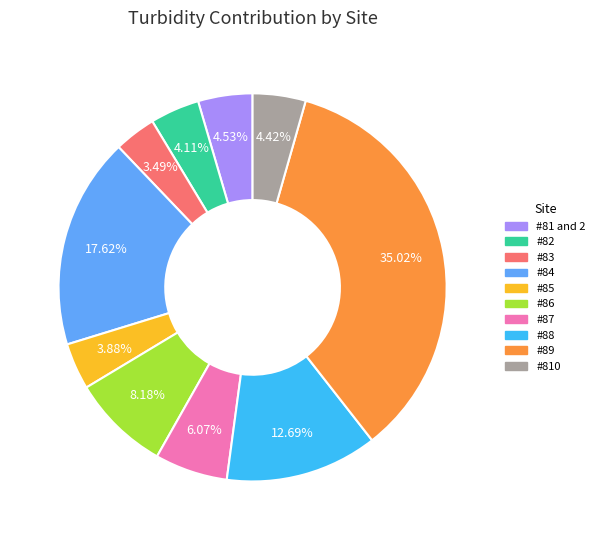

Does #87 represent more than half of the total?

No